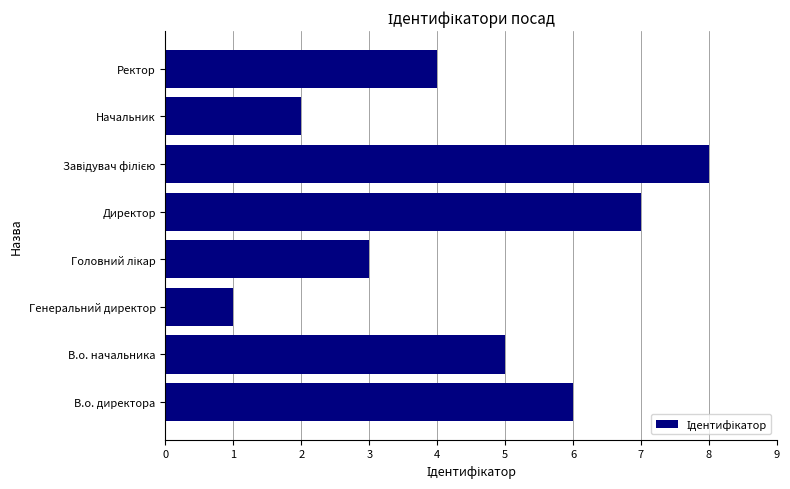

Are the bars horizontal?

Yes